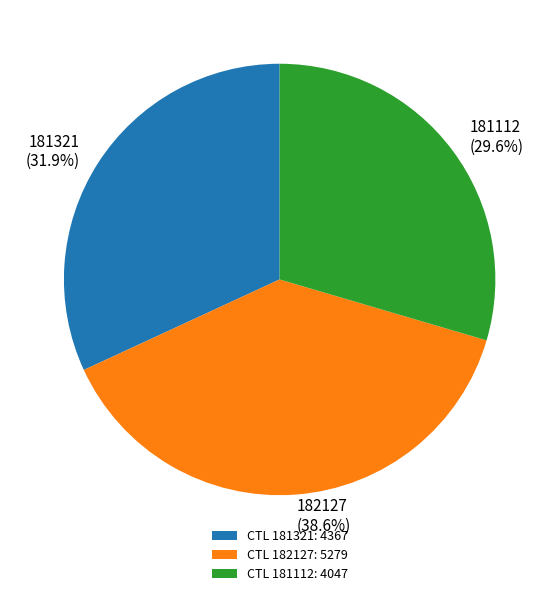

What is the ratio of the value at CTL 182127: 5279 to the value at CTL 181112: 4047?

1.3